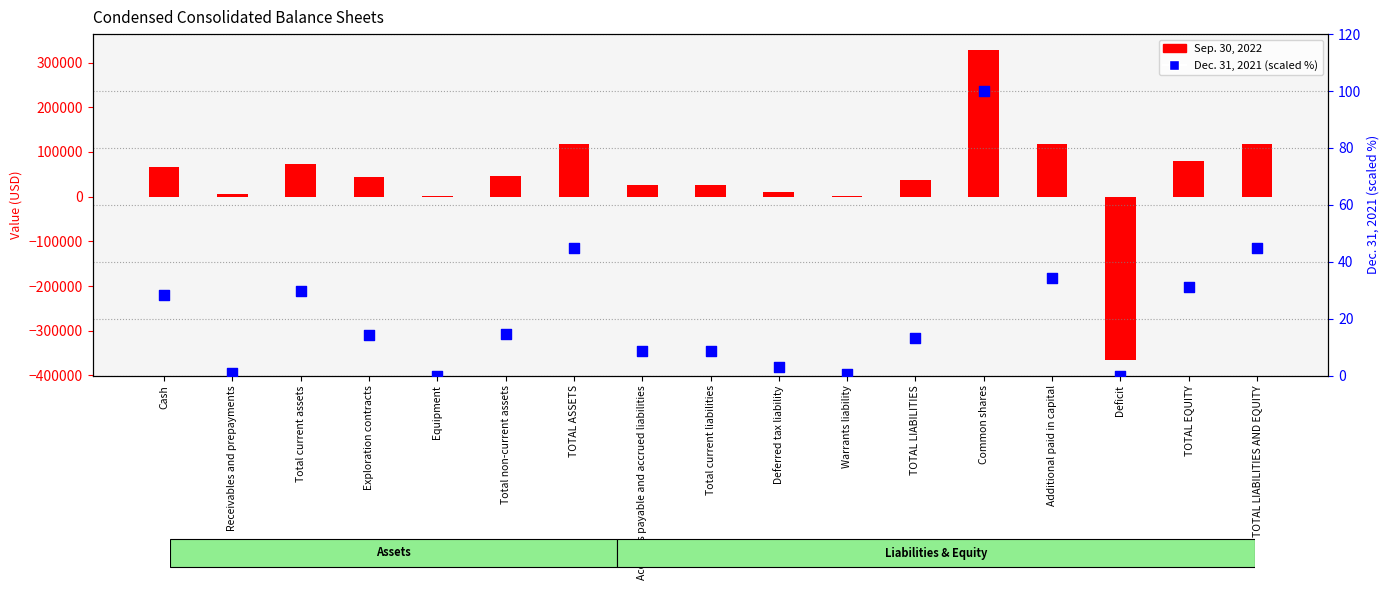

Which series reaches the minimum Y coordinate?

Sep. 30, 2022